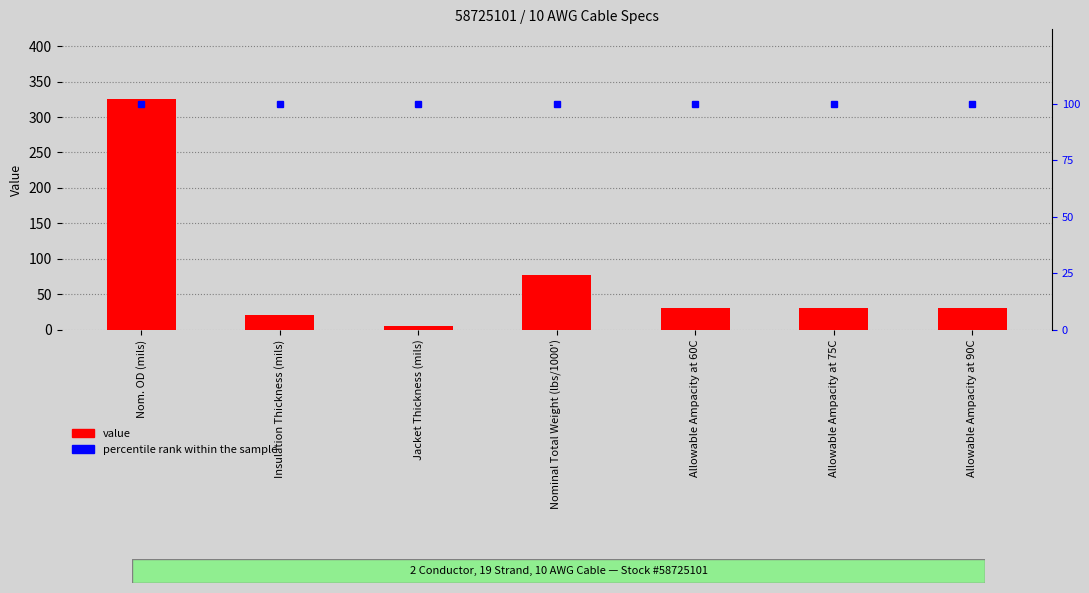

What is the sum of the percentile rank within the sample values at Allowable Ampacity at 90C and Nominal Total Weight (lbs/1000')?

200